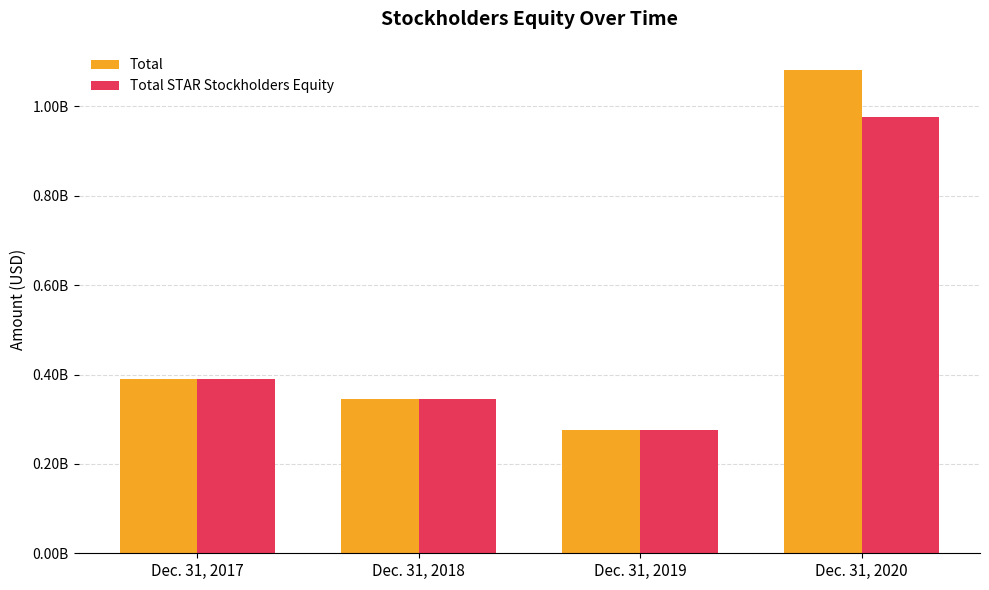

What is the difference between the second highest and second lowest values in the Total STAR Stockholders Equity series?

44317223